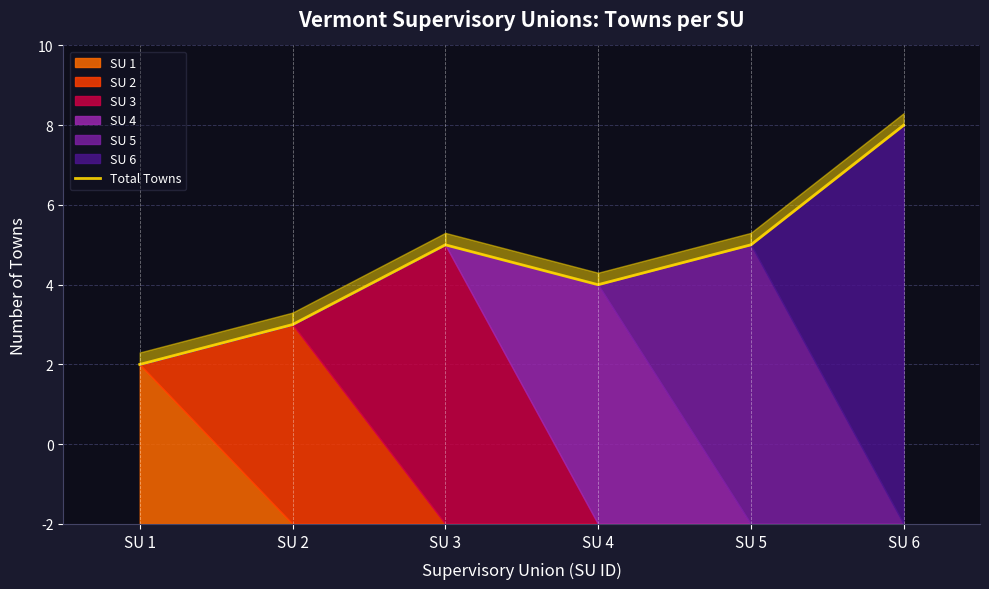

True or false: the data shows 4 at SU 4.

False